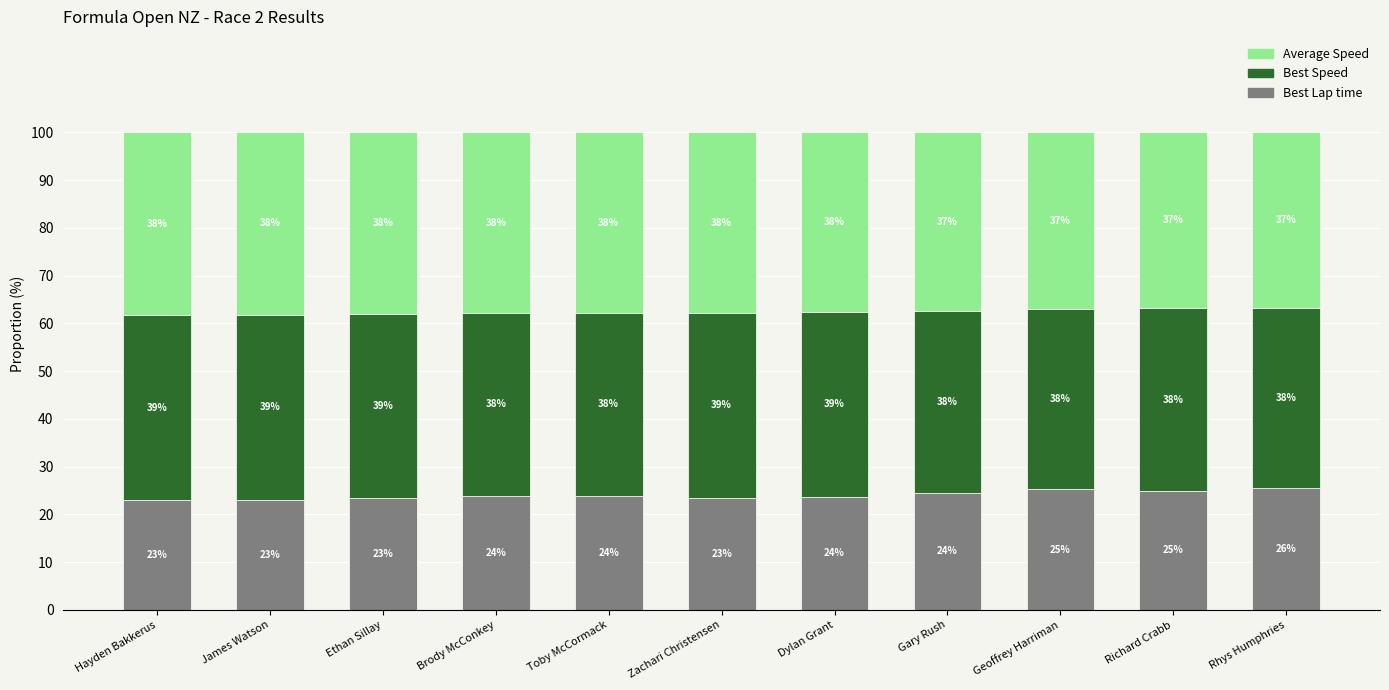

What is the total value across all series at Ethan Sillay?

100.0